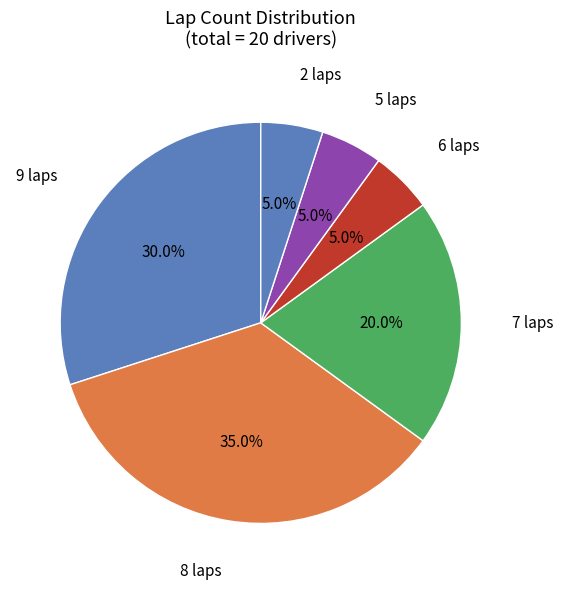

Is there any slice that represents more than half of the pie?

No